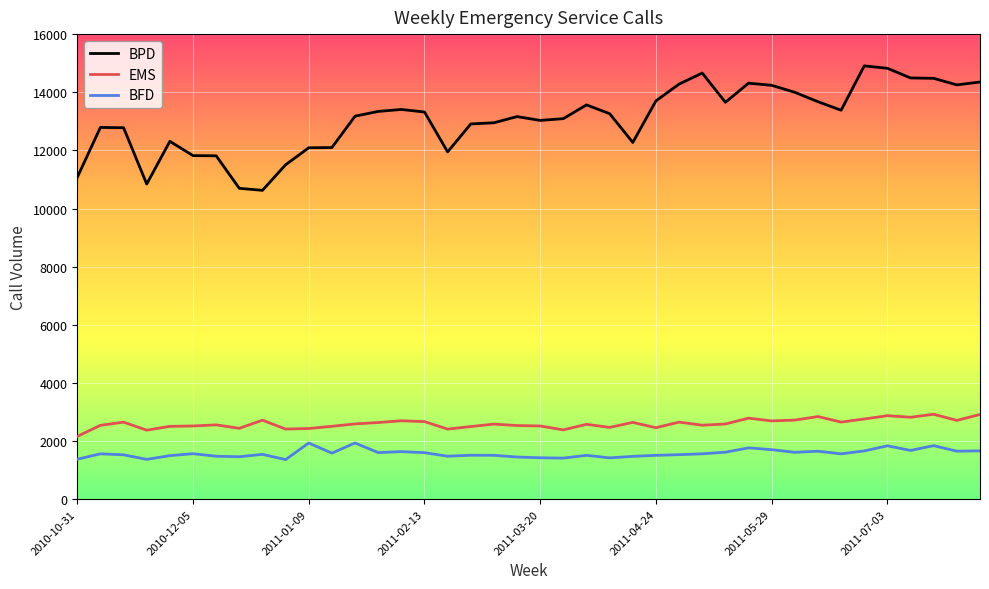

True or false: EMS and BPD intersect in this chart.

False